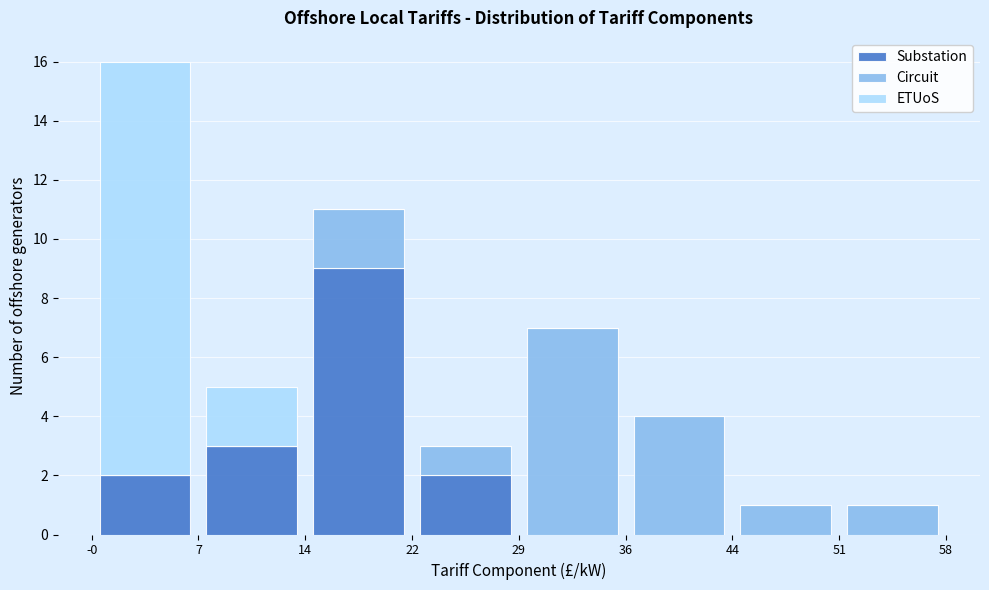

Reading left to right, transcribe this chart: for each stacked bar, give the range it covers on the x-axis and its total height. The values are not printed on the chart, so give them approximately, as read against the axis.

-0 to 7: 16
7 to 14: 5
14 to 22: 11
22 to 29: 3
29 to 36: 7
36 to 44: 4
44 to 51: 1
51 to 58: 1